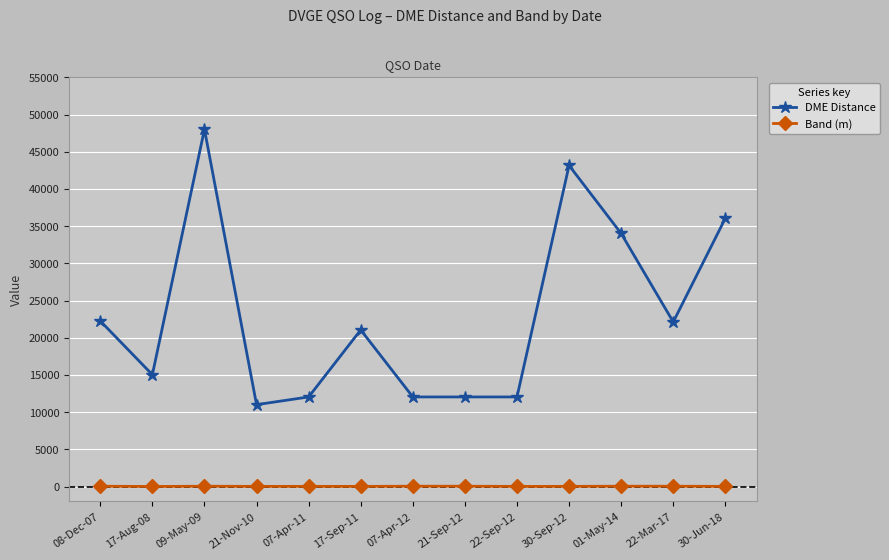

At how many categories does at least one series exceed 18785?

7